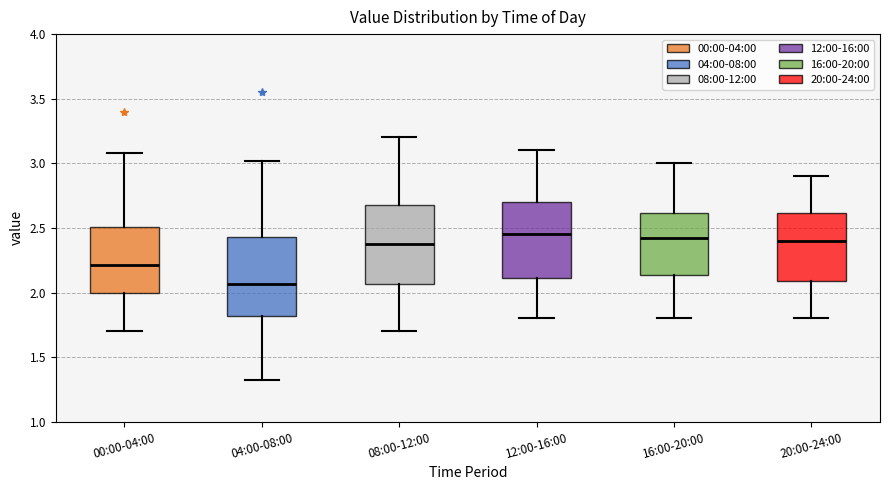

Which box has the lowest median line?

04:00-08:00